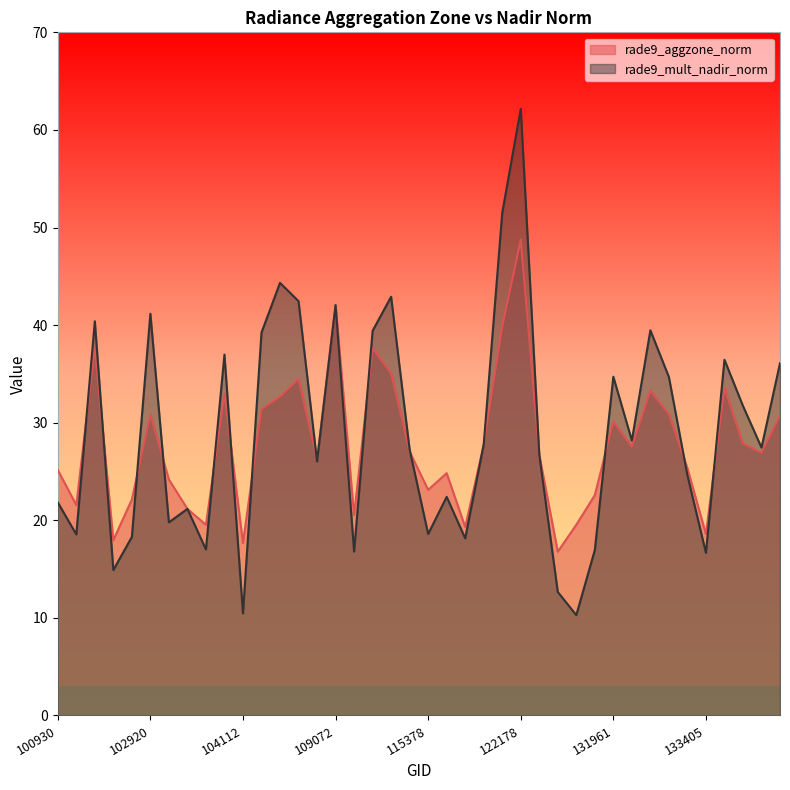

How many intersections are there between rade9_aggzone_norm and rade9_mult_nadir_norm?

15